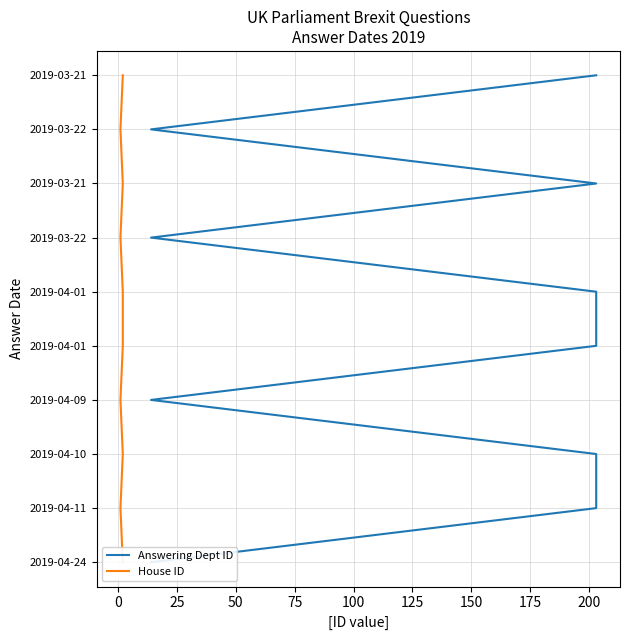

True or false: House ID and Answering Dept ID intersect in this chart.

False